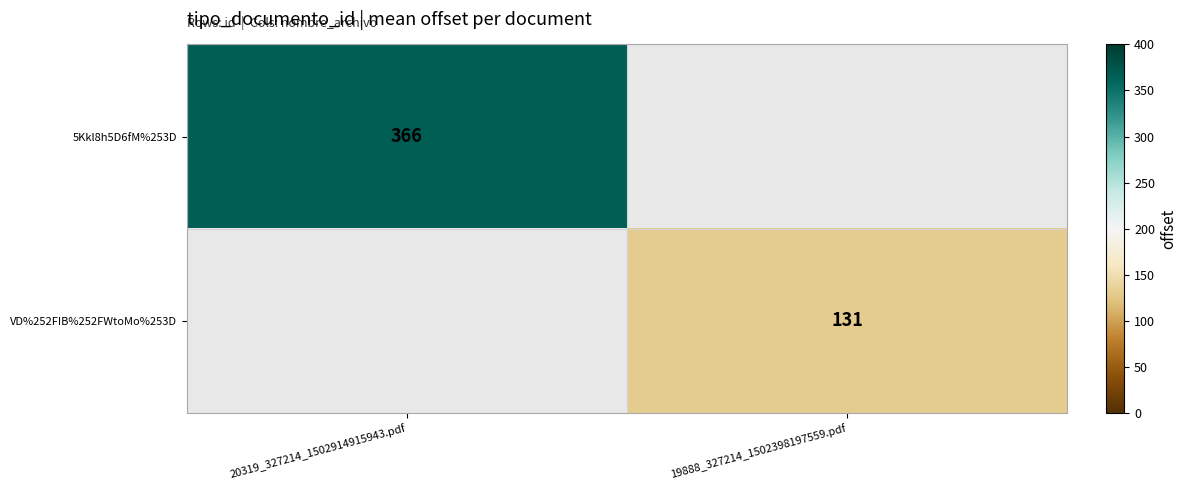

Is it true that 5Kkl8h5D6fM%253D equals 366 at 20319_327214_1502914915943.pdf?

True